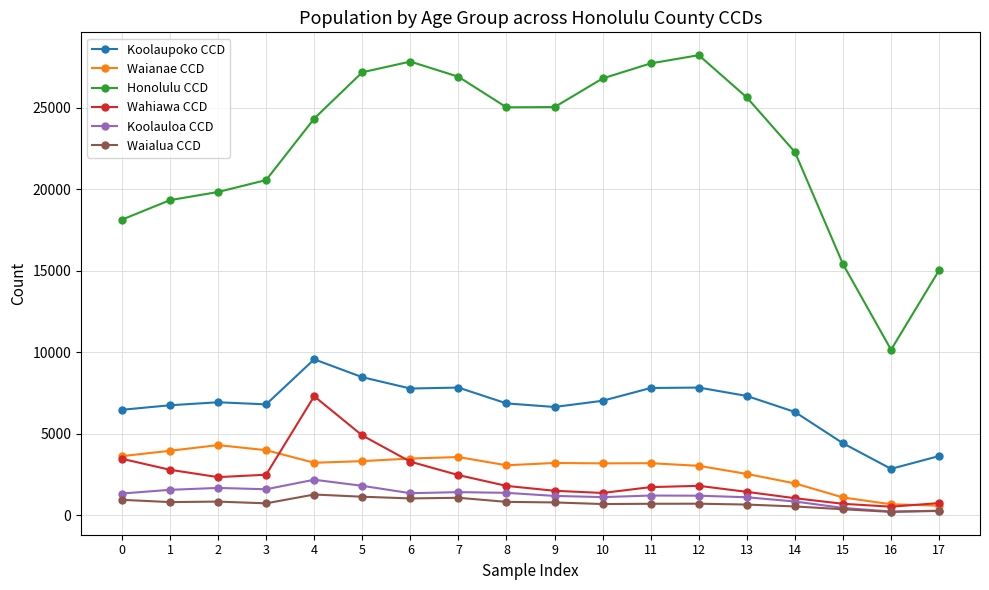

Which series has the largest total across all categories?

Honolulu CCD